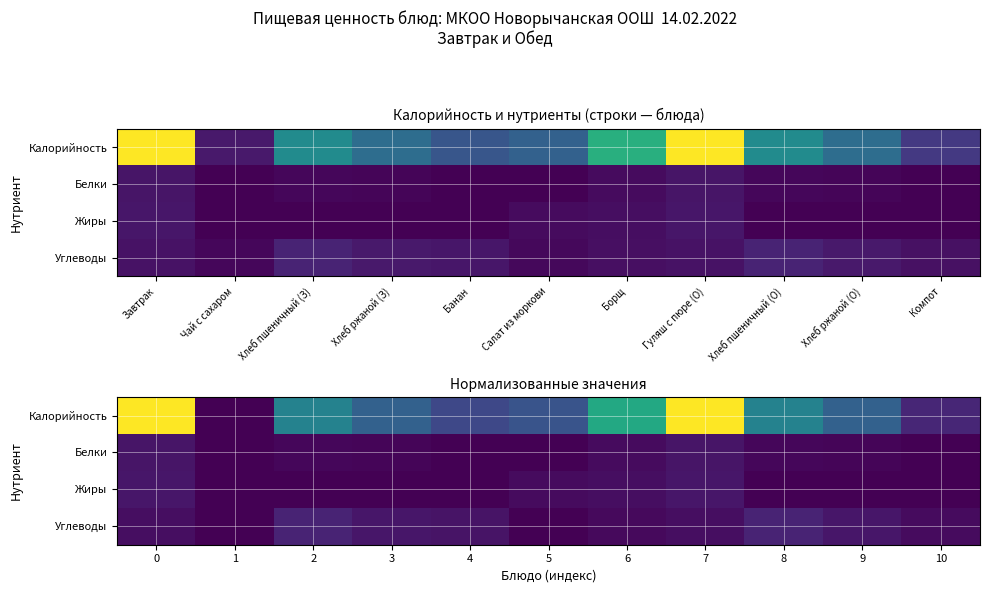

What is the maximum value shown in the chart?

342.0